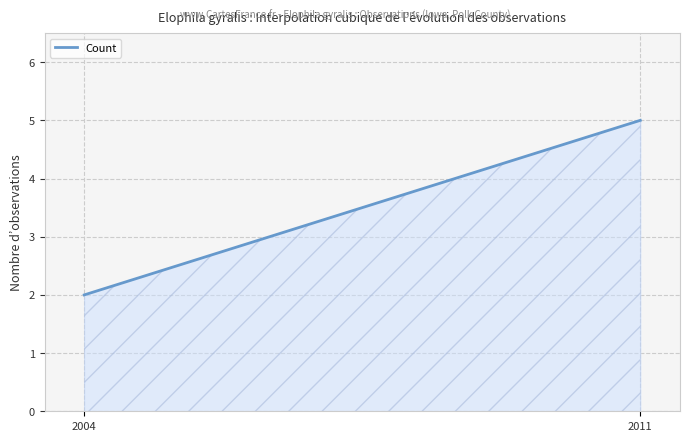

What is the greatest value displayed?

5.0